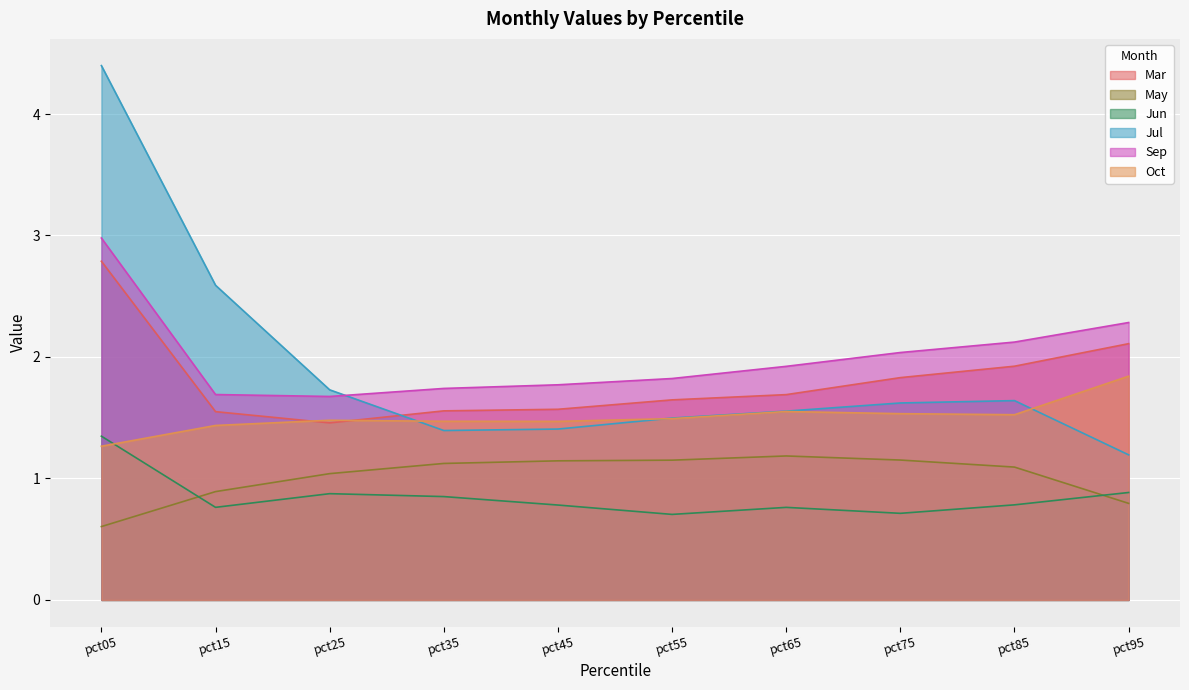

What are all the series names shown in the legend?

Mar, May, Jun, Jul, Sep, Oct